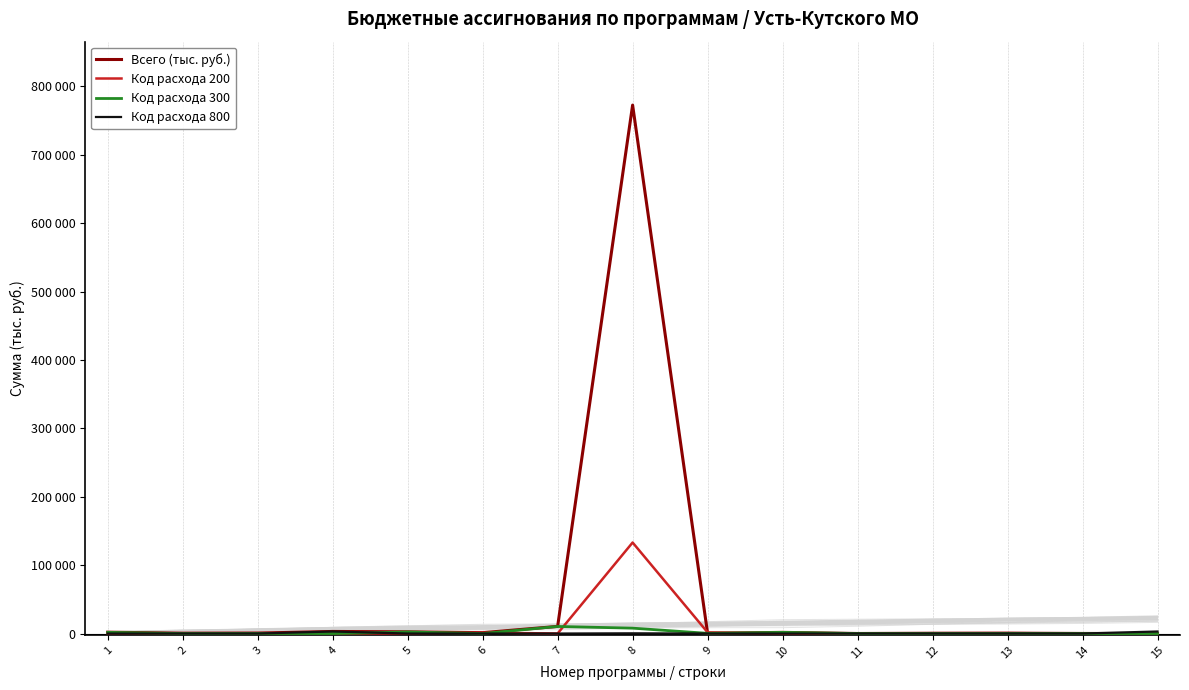

Which series has the largest total across all categories?

Всего (тыс. руб.)